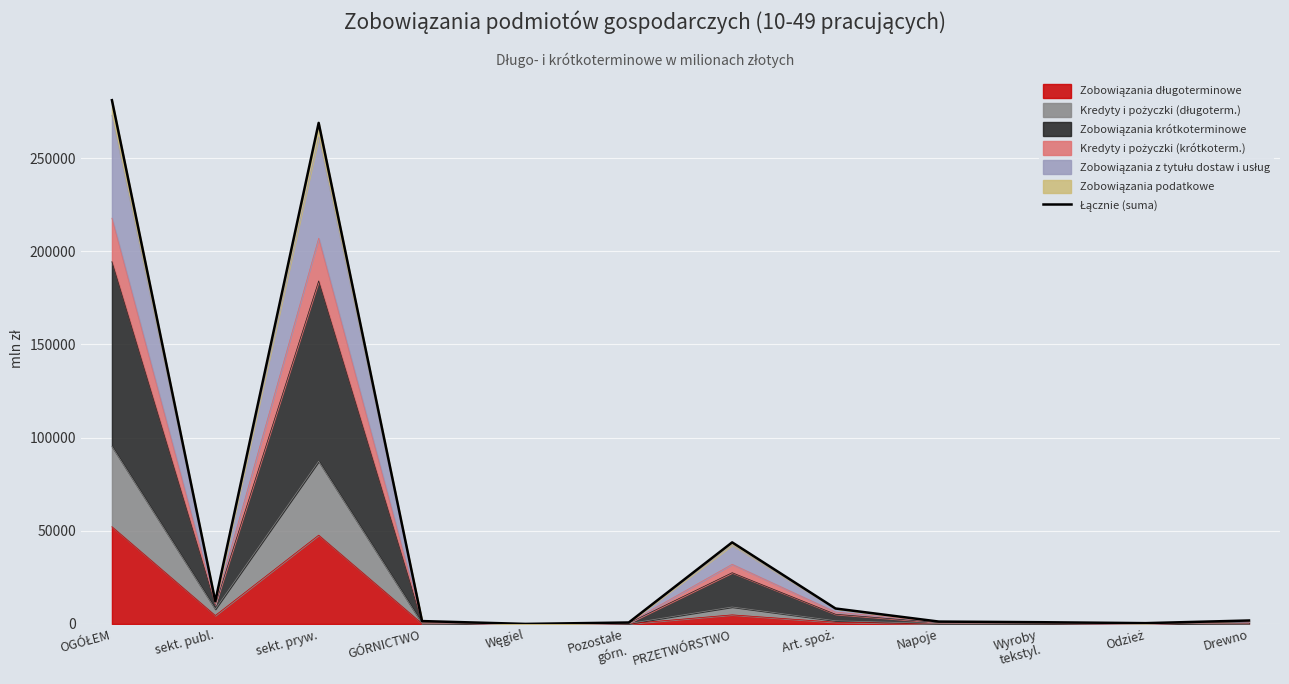

Reading right to left, list all the values displayed in this chart.

Drewno=1861.2	Odzież=445.0	Wyroby
tekstyl.=938.2	Napoje=1279.6	Art. spoż.=8295.8	PRZETWÓRSTWO=43780.4	Pozostałe
górn.=788.1	Węgiel=31.9	GÓRNICTWO=1548.8	sekt. pryw.=268835.4	sekt. publ.=12183.5	OGÓŁEM=281018.8